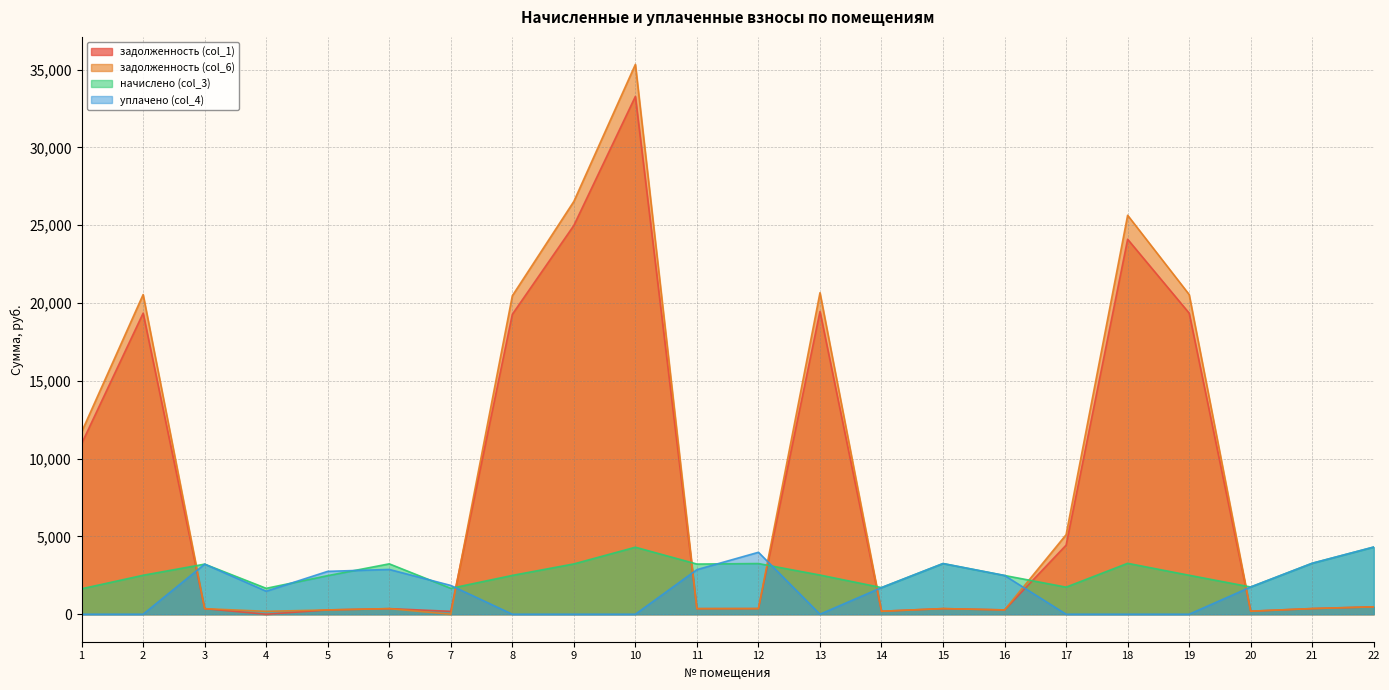

What is the spread (max minus min) of values at 21?

2912.9